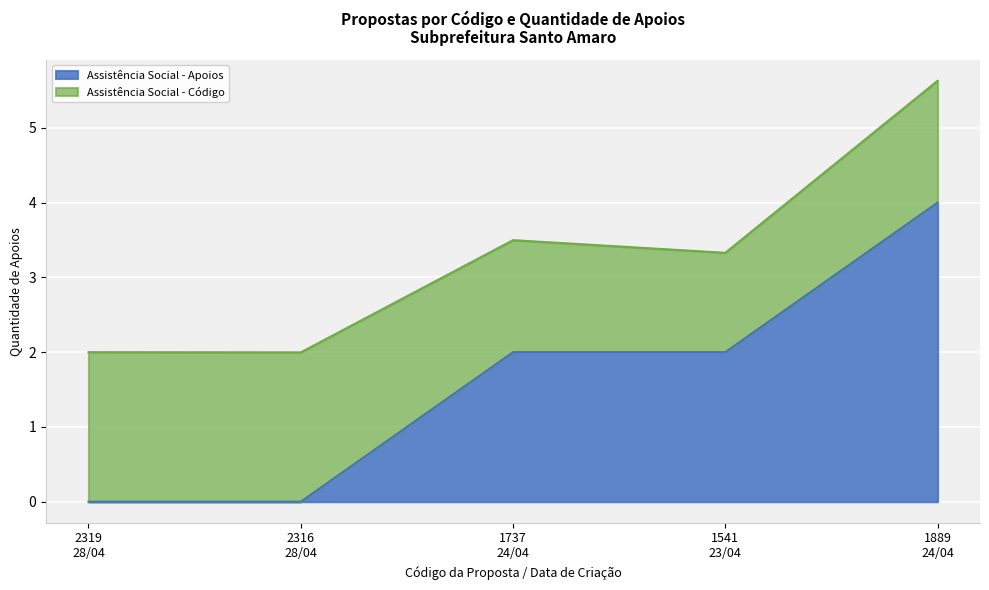

True or false: the data shows 4 at 1889
24/04.

True